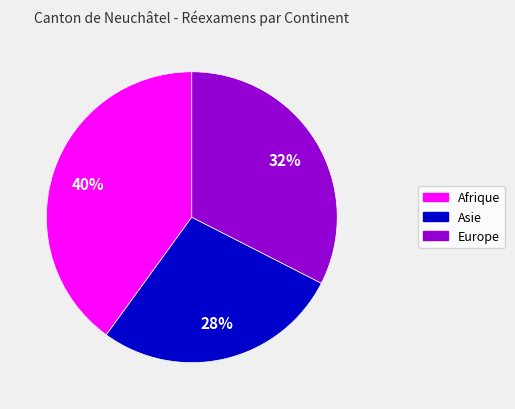

True or false: Afrique accounts for 53% of the total.

False